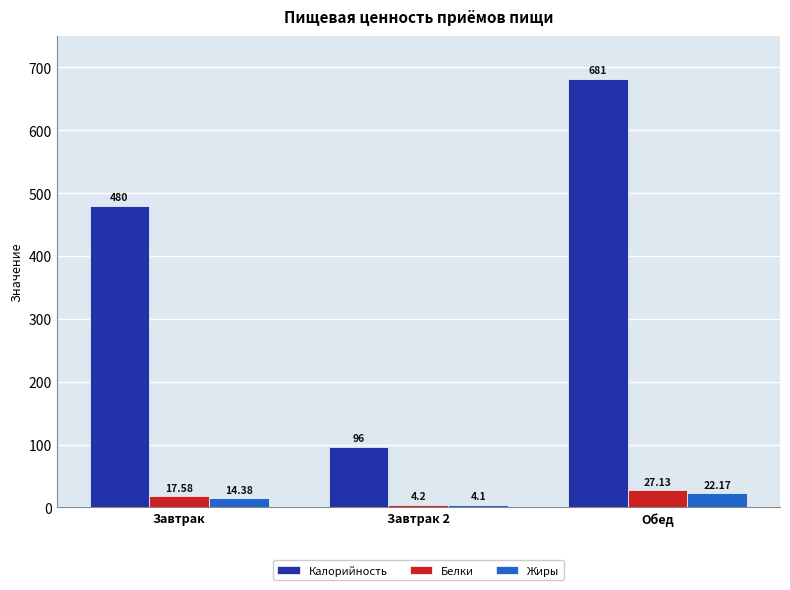

Are the bars grouped side by side (vs. stacked)?

Yes